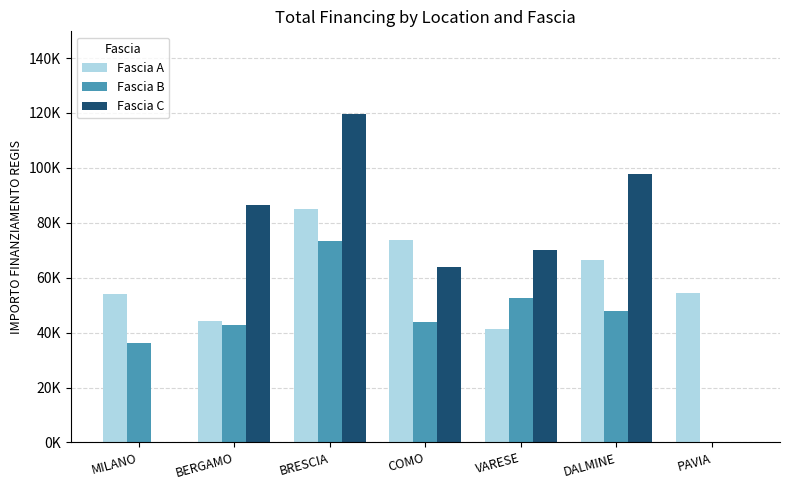

What is the label of the 2nd bar from the left?

BERGAMO